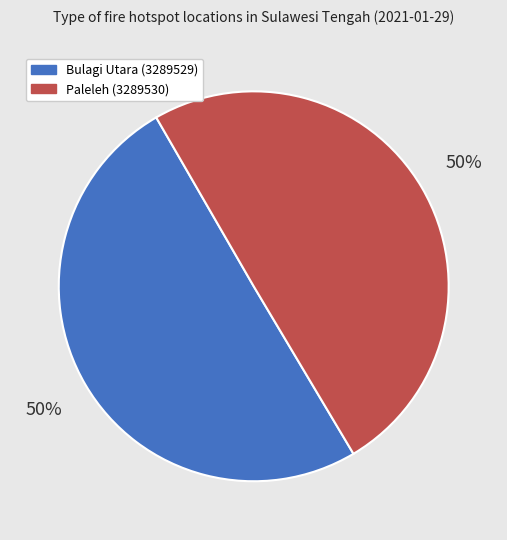

What is the ratio of the value at Bulagi Utara (3289529) to the value at Paleleh (3289530)?

1.0